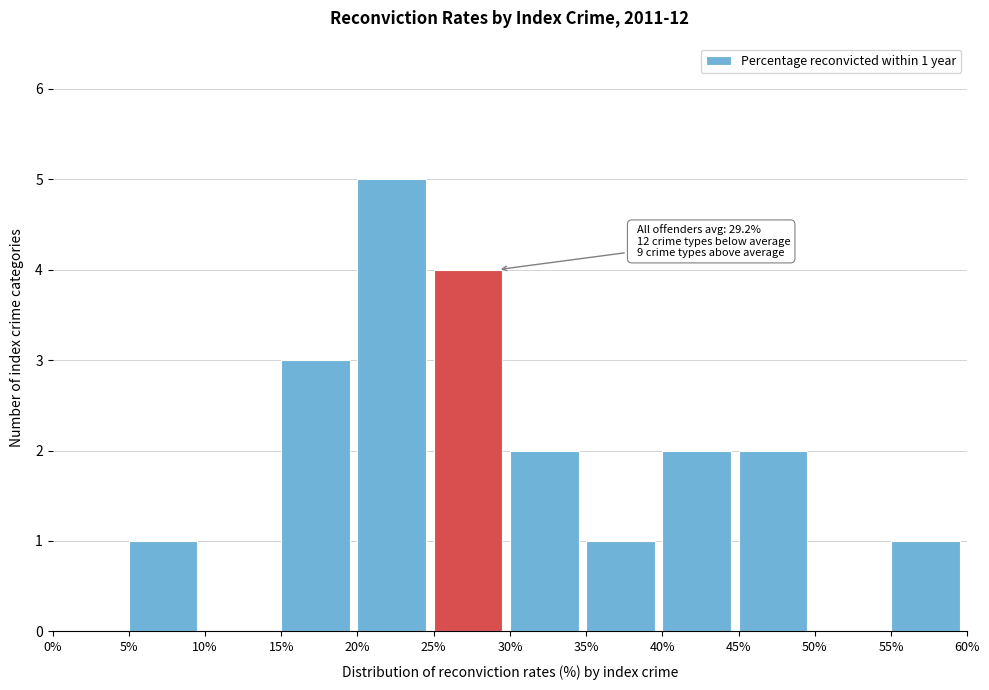

Which range on the x-axis has the tallest bar?

20% to 25%